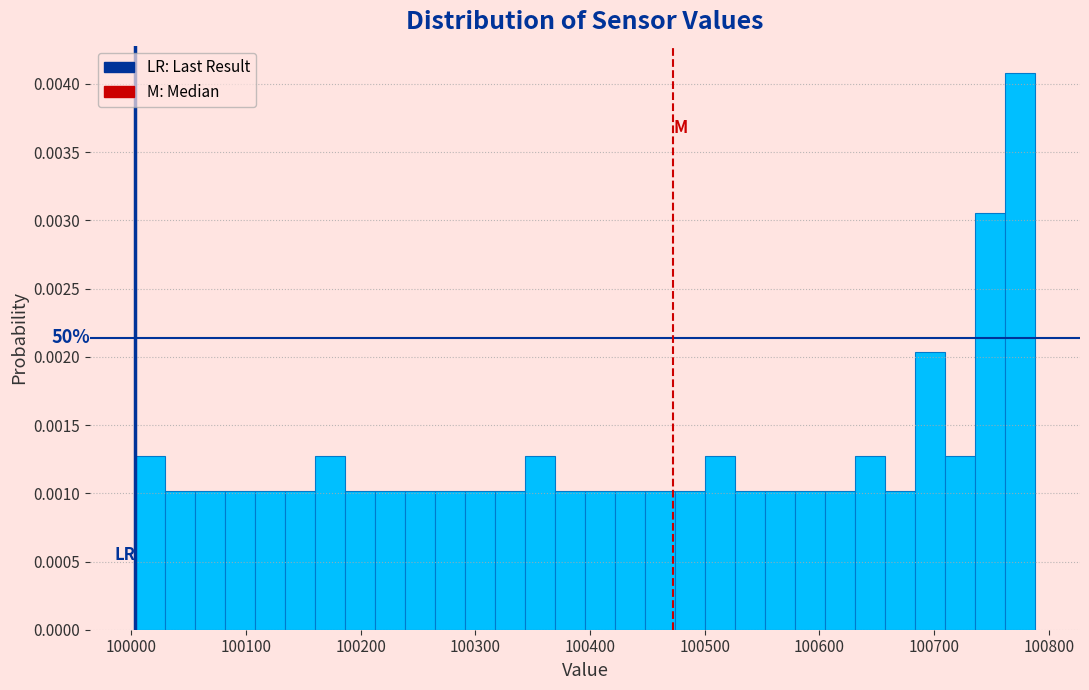

Around what value on the x-axis is the tallest bar? Give the approximate position of its centre, as read against the axis.

100770